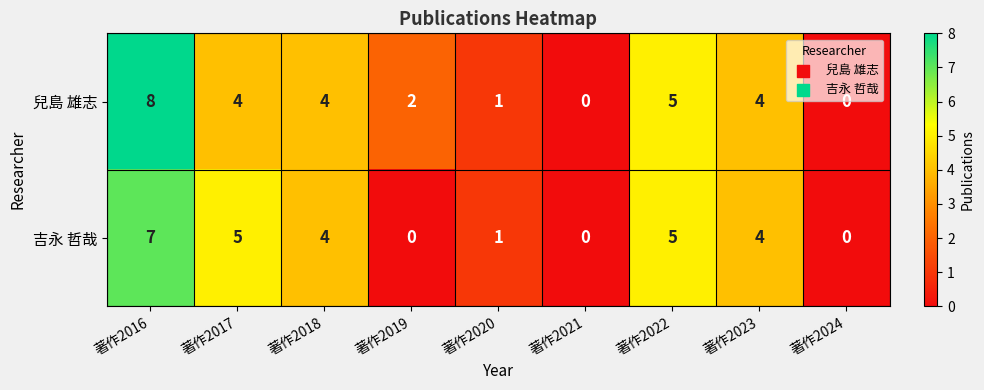

Which series changed the most between 著作2017 and 著作2021?

吉永 哲哉